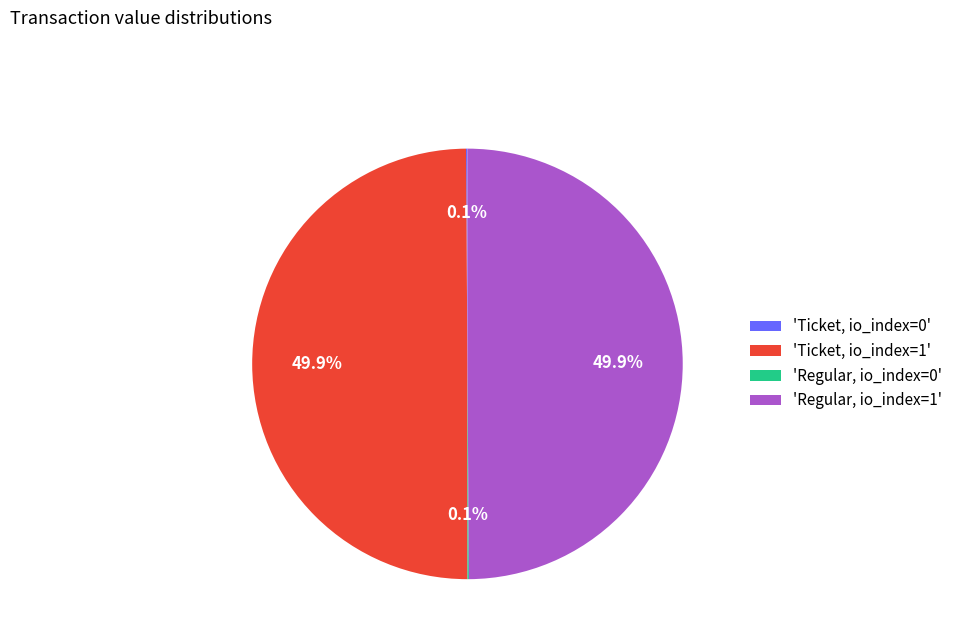

Combined, what portion of the pie is 'Ticket, io_index=1' and 'Regular, io_index=1'?

100.0%